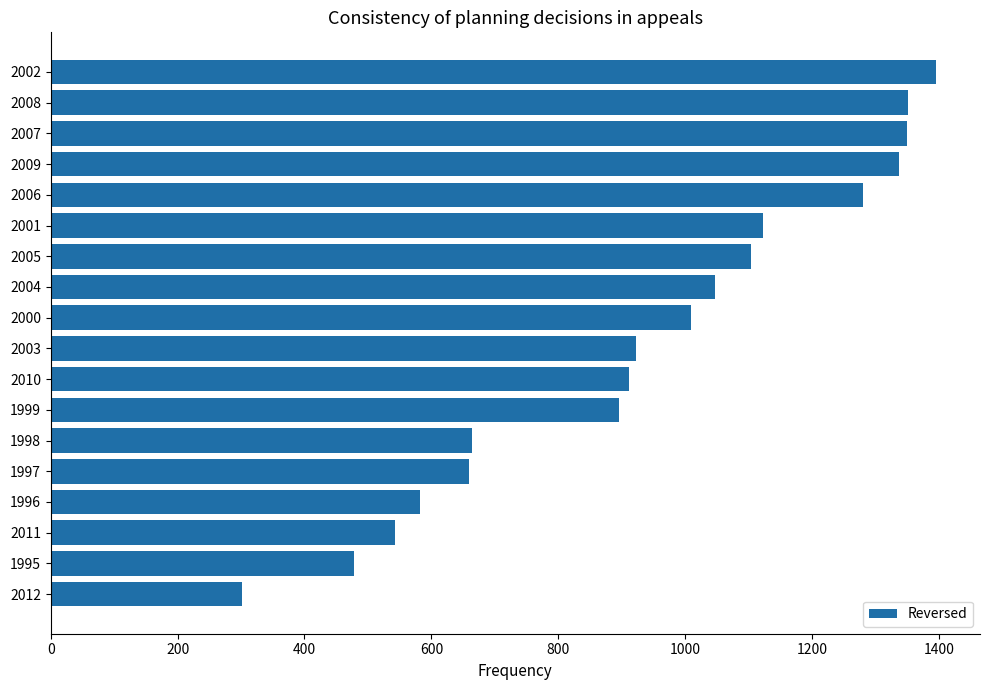

What is the maximum value shown in the chart?

1395